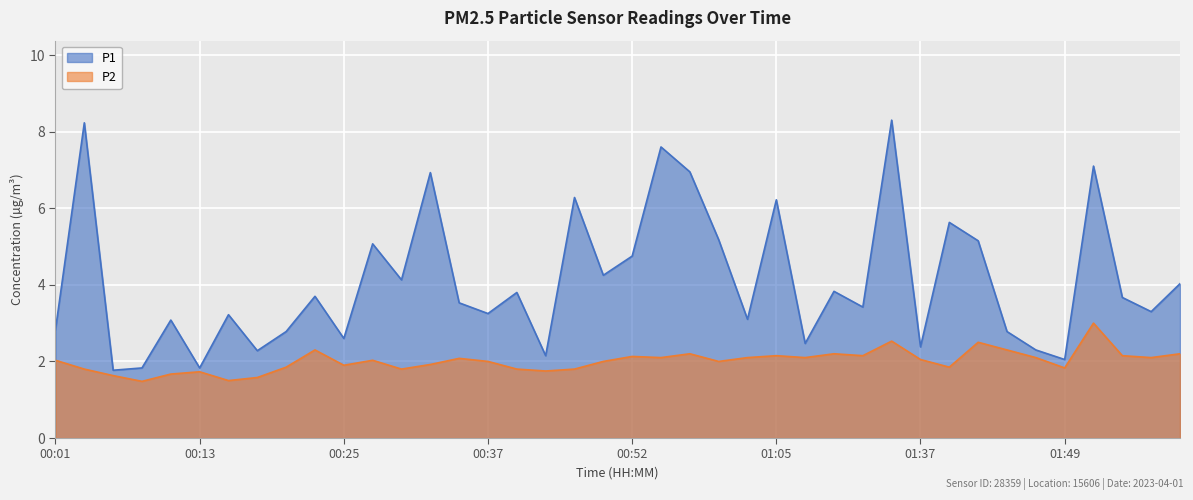

What is the label of the 7th point from the right?

01:44